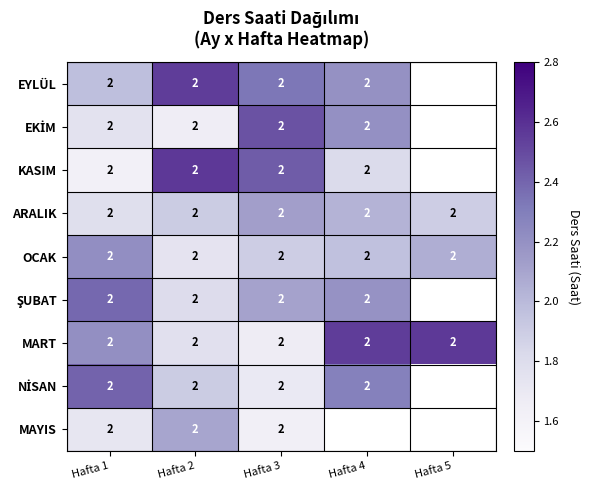

At which label does EKİM first exceed 2?

Hafta 3